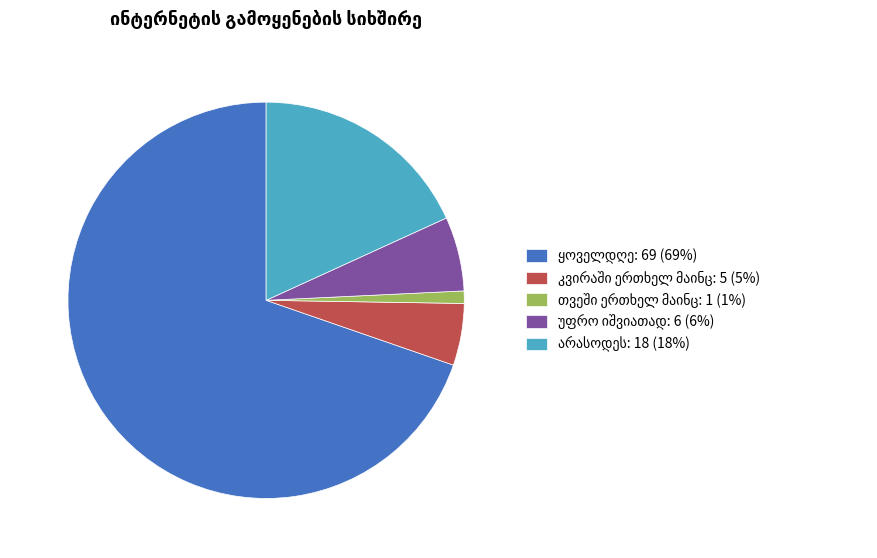

How many segments does this pie chart have?

5